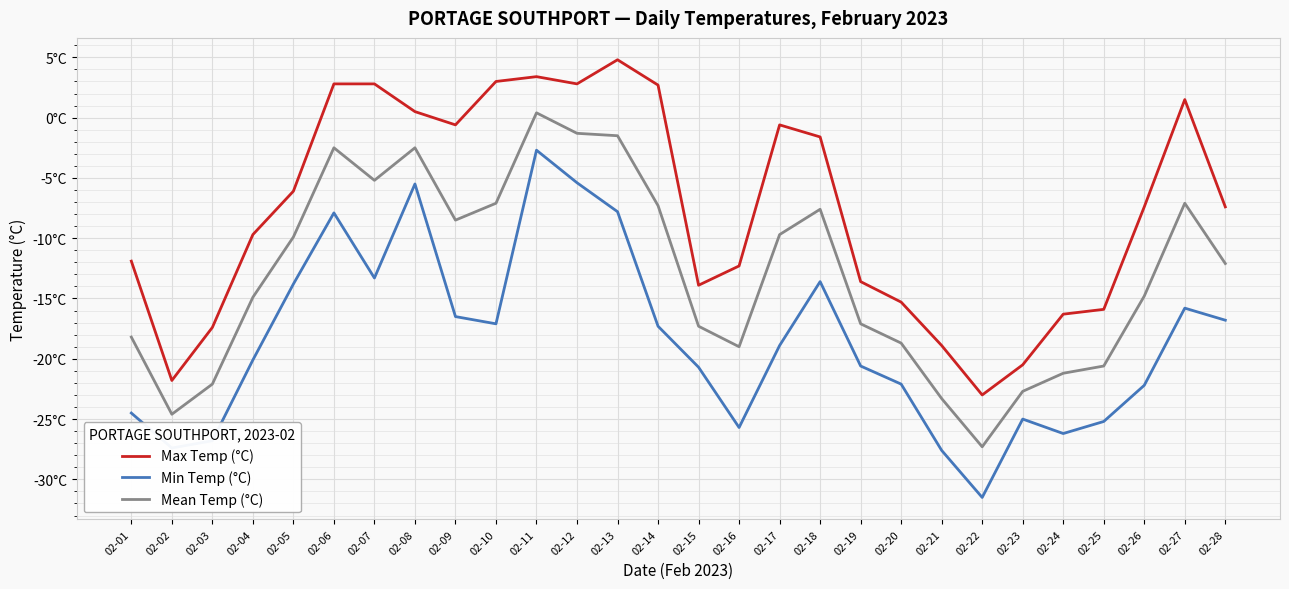

Read the Mean Temp (°C) value at 02-09.

-8.5